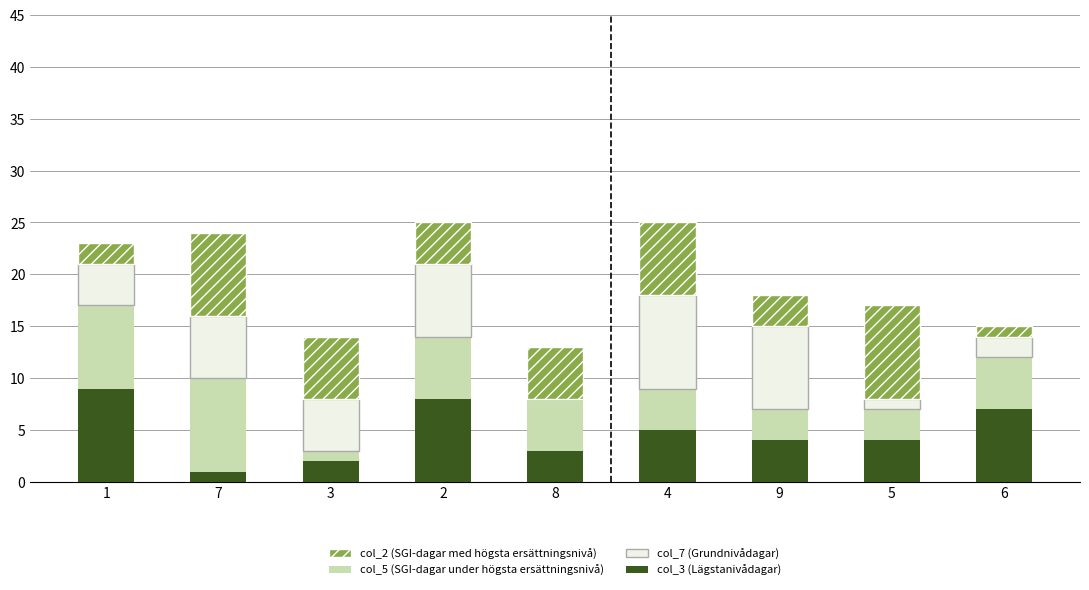

The value of col_3 (Lägstanivådagar) at 7 is 1. True or false?

True